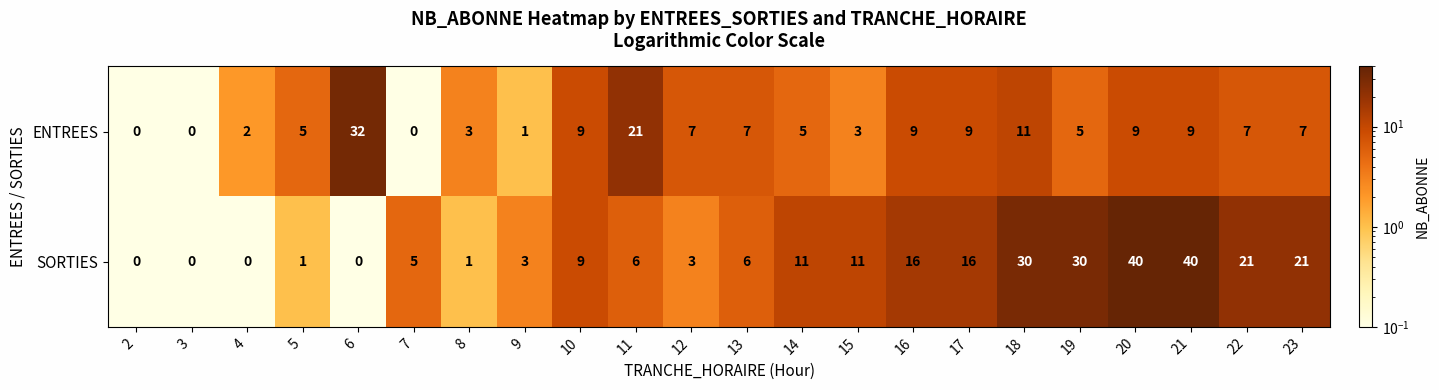

The value of ENTREES at 12 is 3. True or false?

False